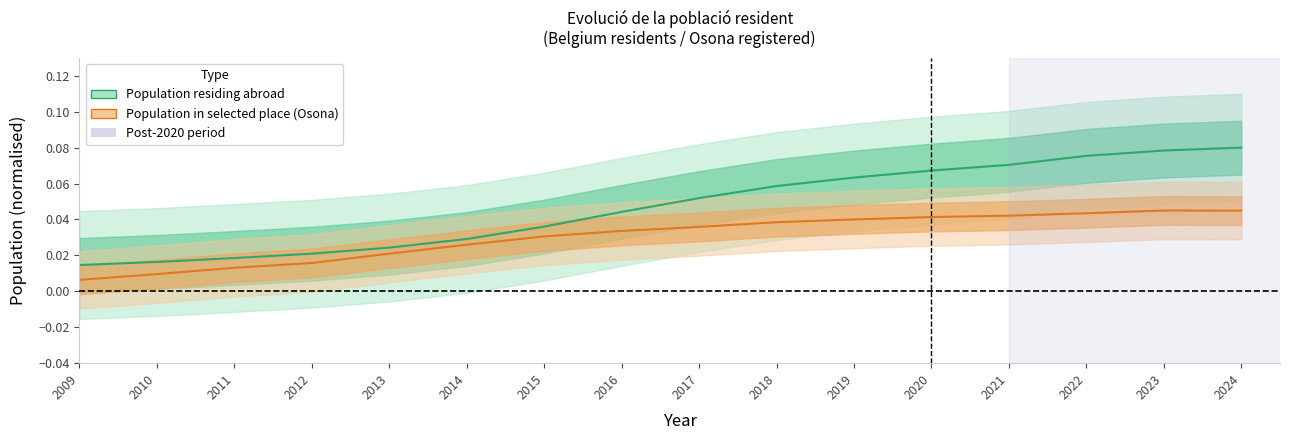

True or false: Population residing abroad has more than 2 interior local peaks.

False